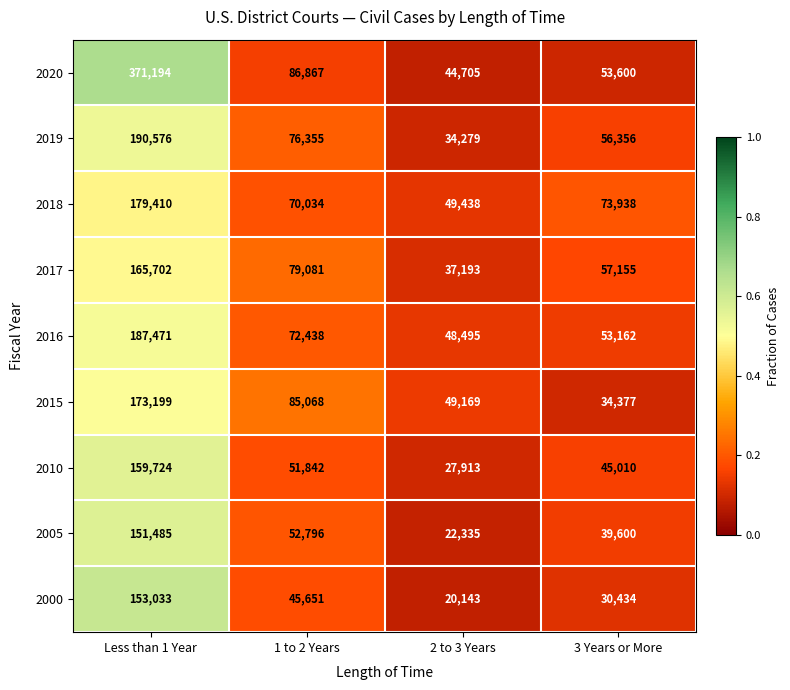

Which label corresponds to the smallest value in the chart?

2 to 3 Years